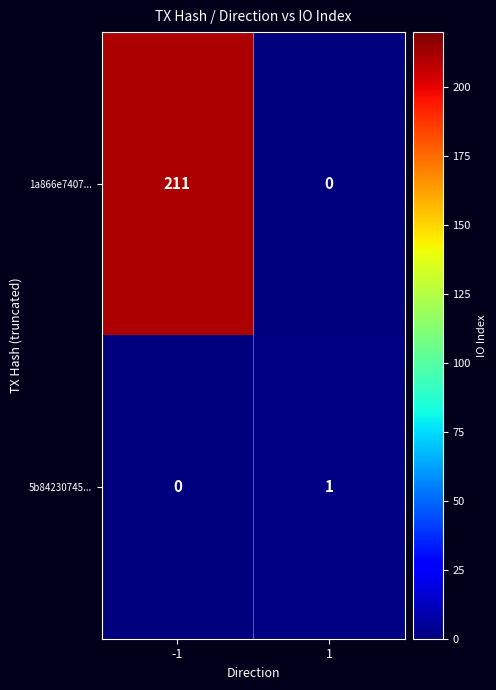

Which series has the largest range (max minus min)?

1a866e7407...